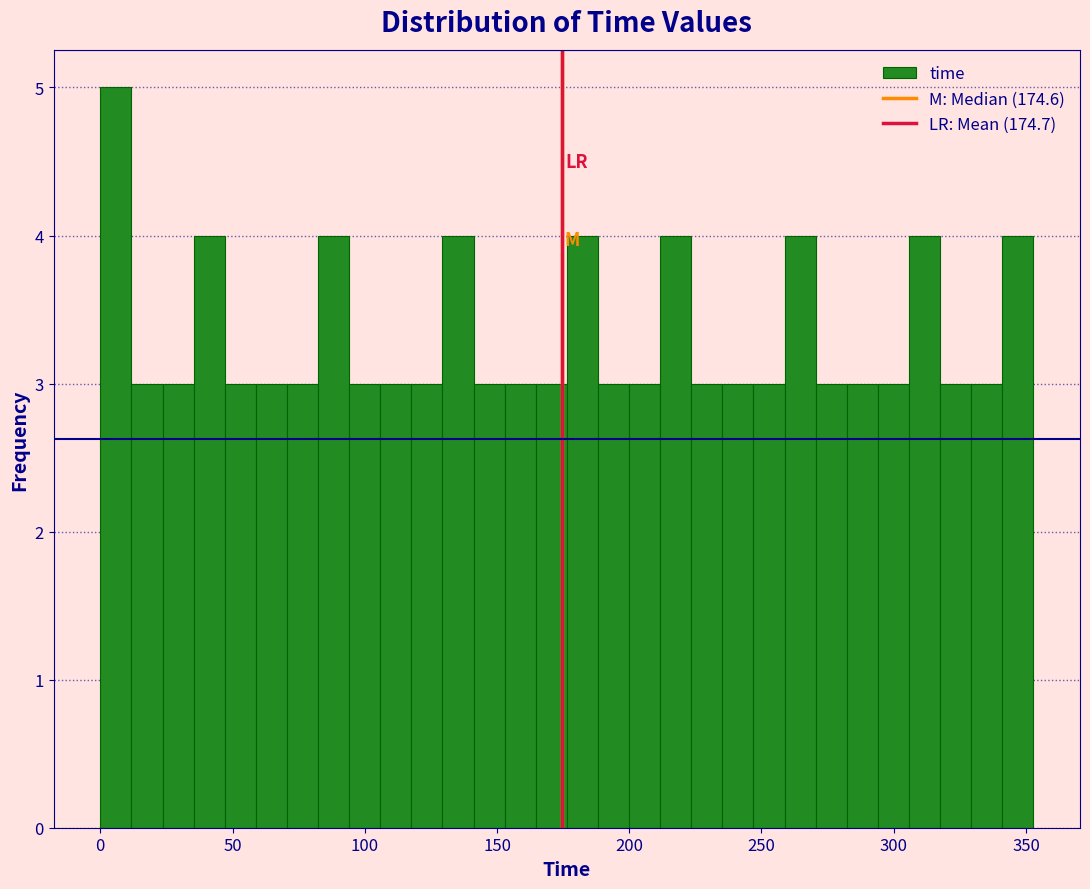

Around what value on the x-axis is the tallest bar? Give the approximate position of its centre, as read against the axis.

5